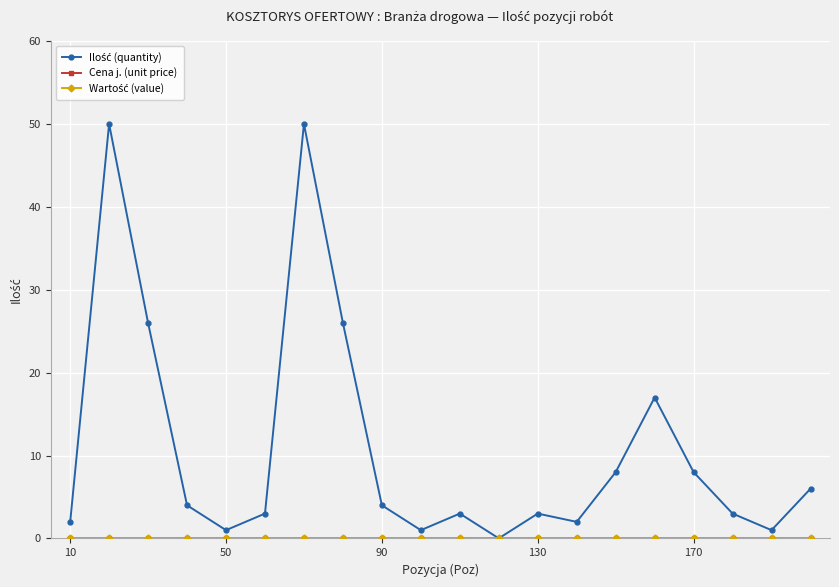

True or false: Cena j. (unit price) and Wartość (value) intersect in this chart.

False